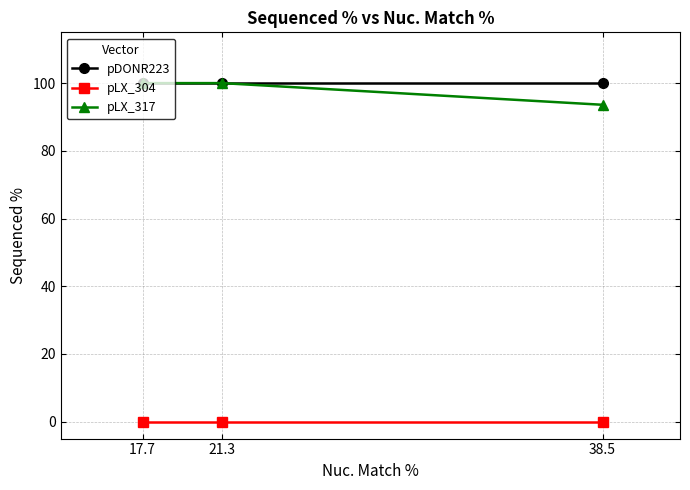

What position from the right is 21.3?

2